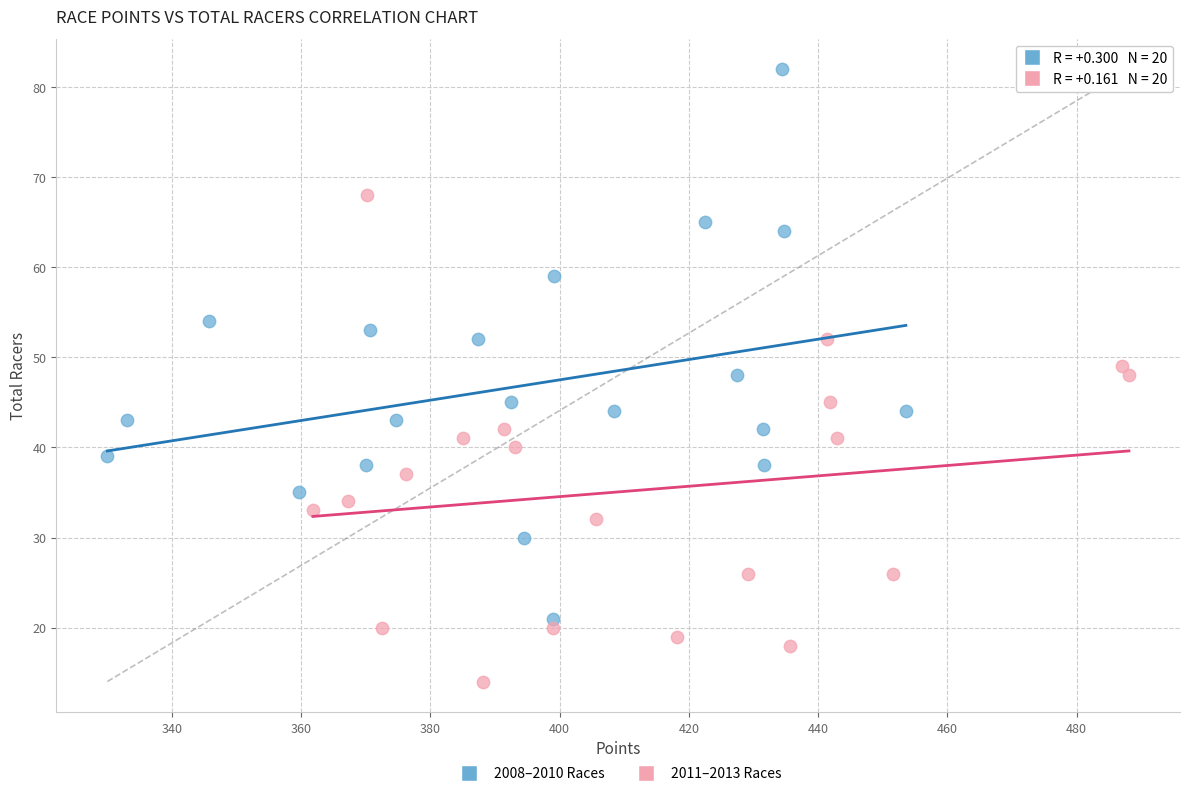

Which series contains the highest Y value?

2008–2010 Races